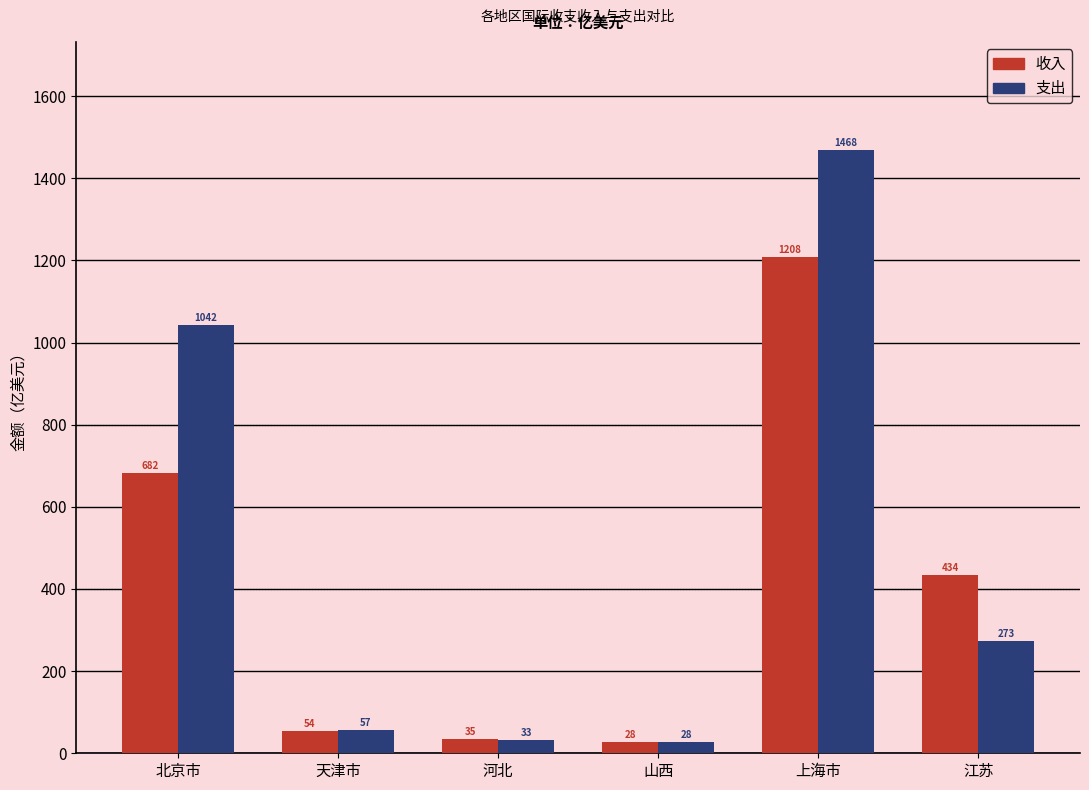

The value of 收入 at 天津市 is 54.3. True or false?

True